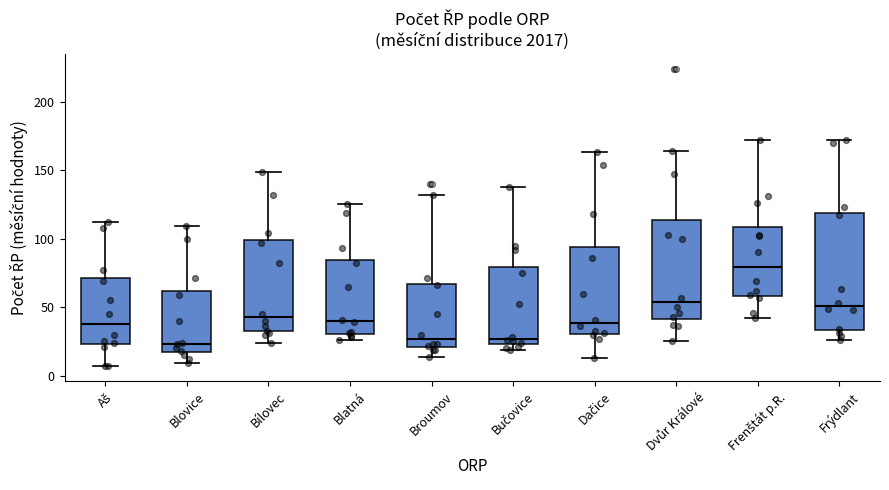

Comparing the boxes themselves (not the whiskers), which one is the tallest?

Frýdlant